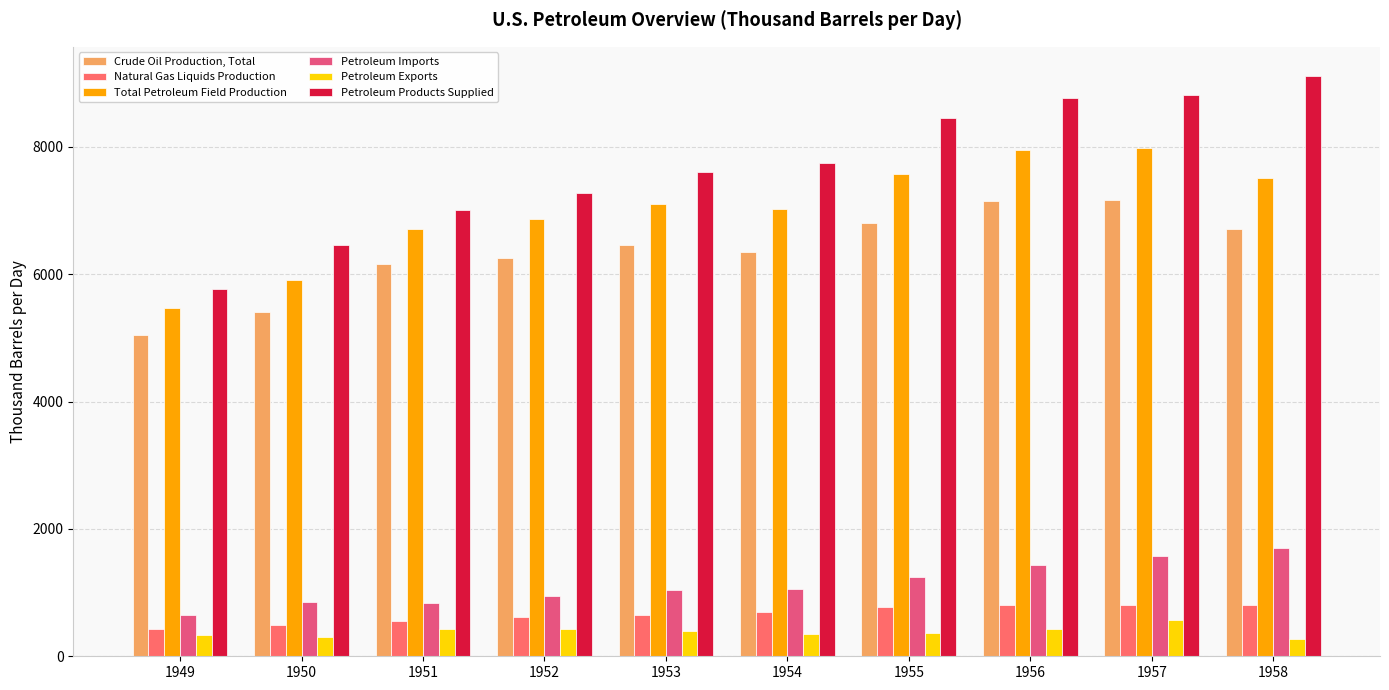

At which category is the sum across all series the highest?

1957